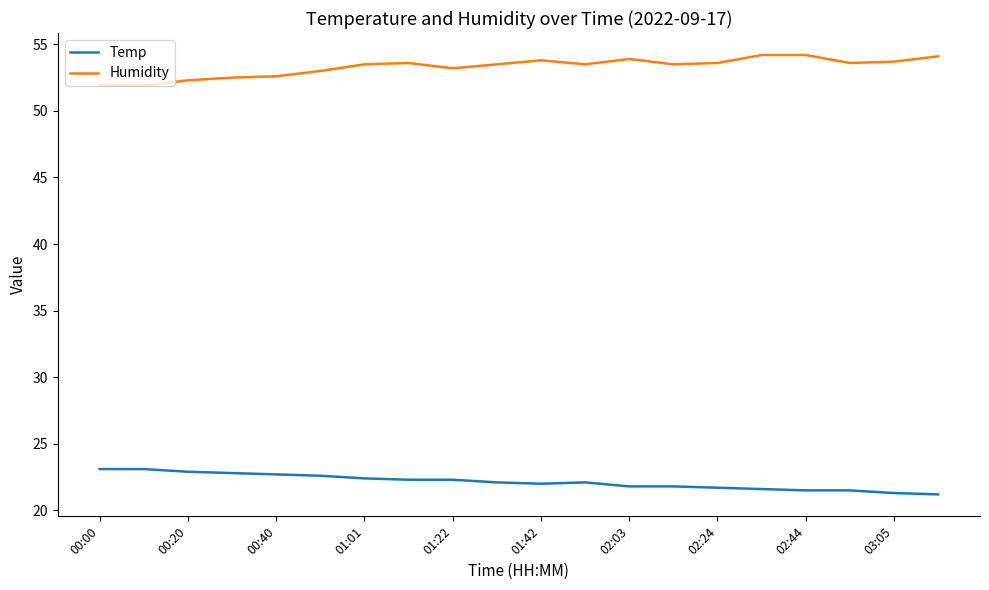

What is the smallest value displayed?

21.2